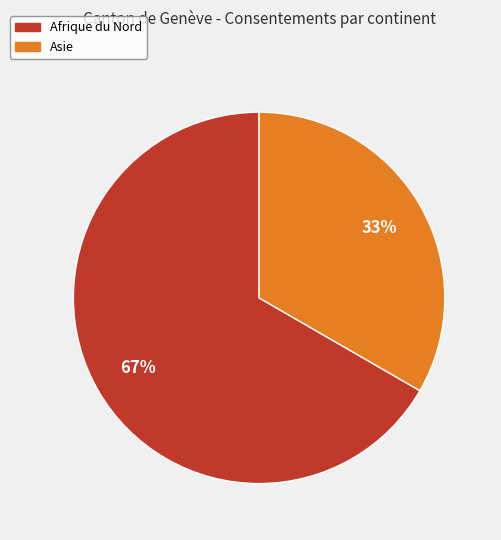

Is there any slice that represents more than half of the pie?

Yes